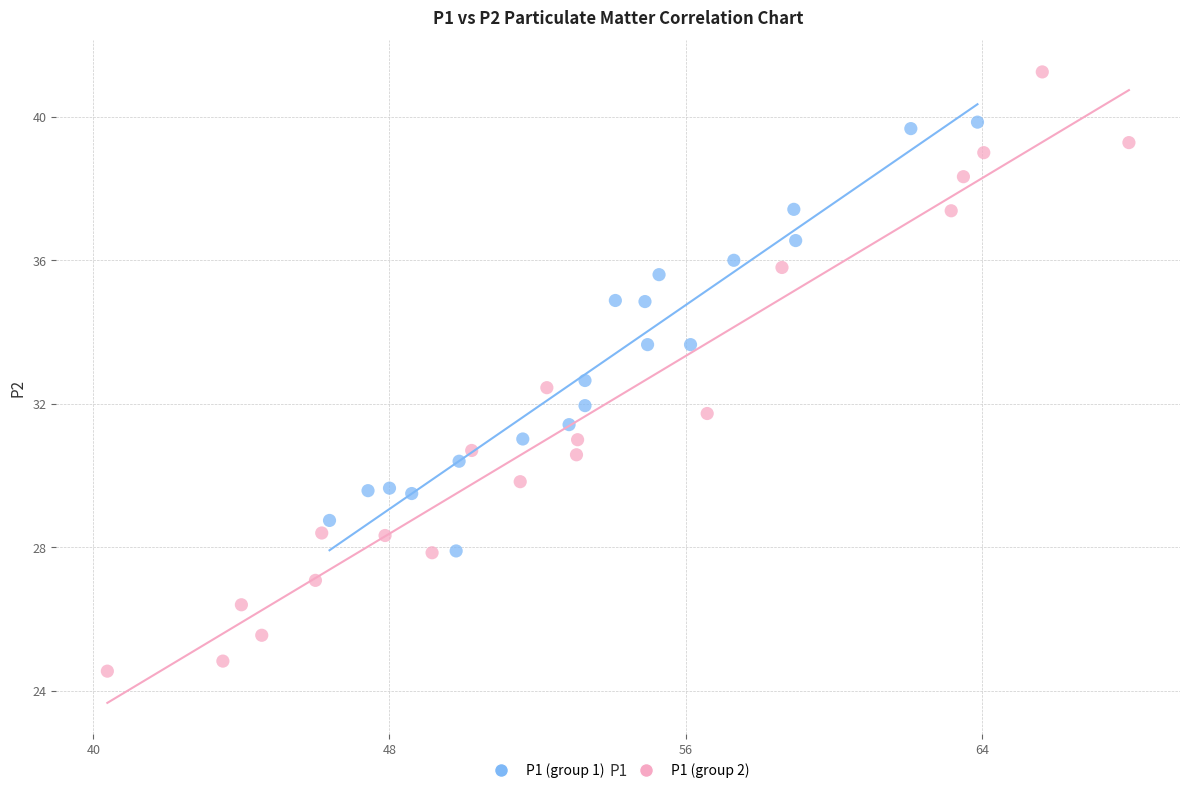

What are all the series names shown in the legend?

P1 (group 1), P1 (group 2)